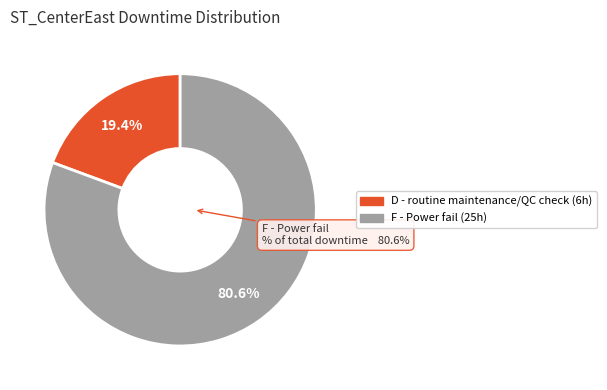

The A - Quarterly QC audit slice represents 1% of the pie. True or false?

False